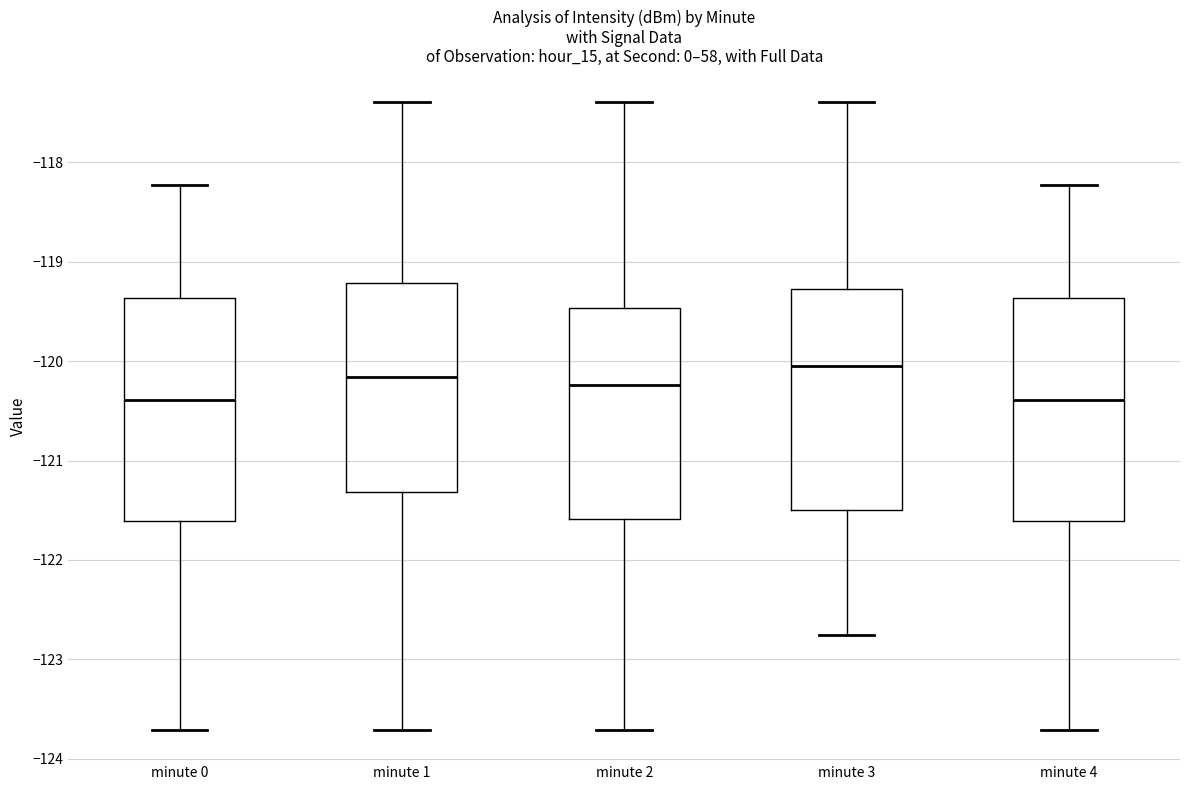

Which box's median line is the highest?

minute 3